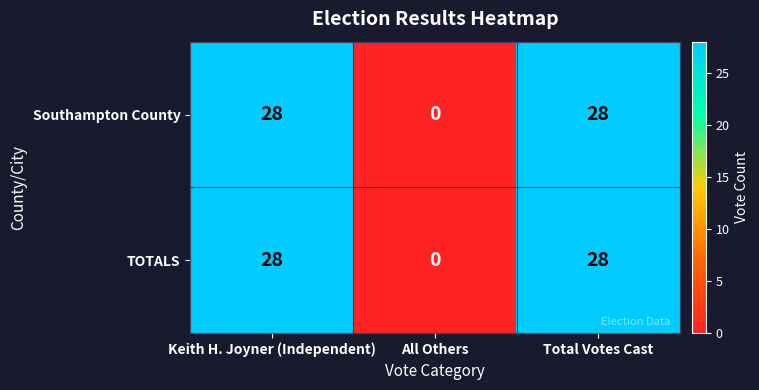

What is the maximum value shown in the chart?

28